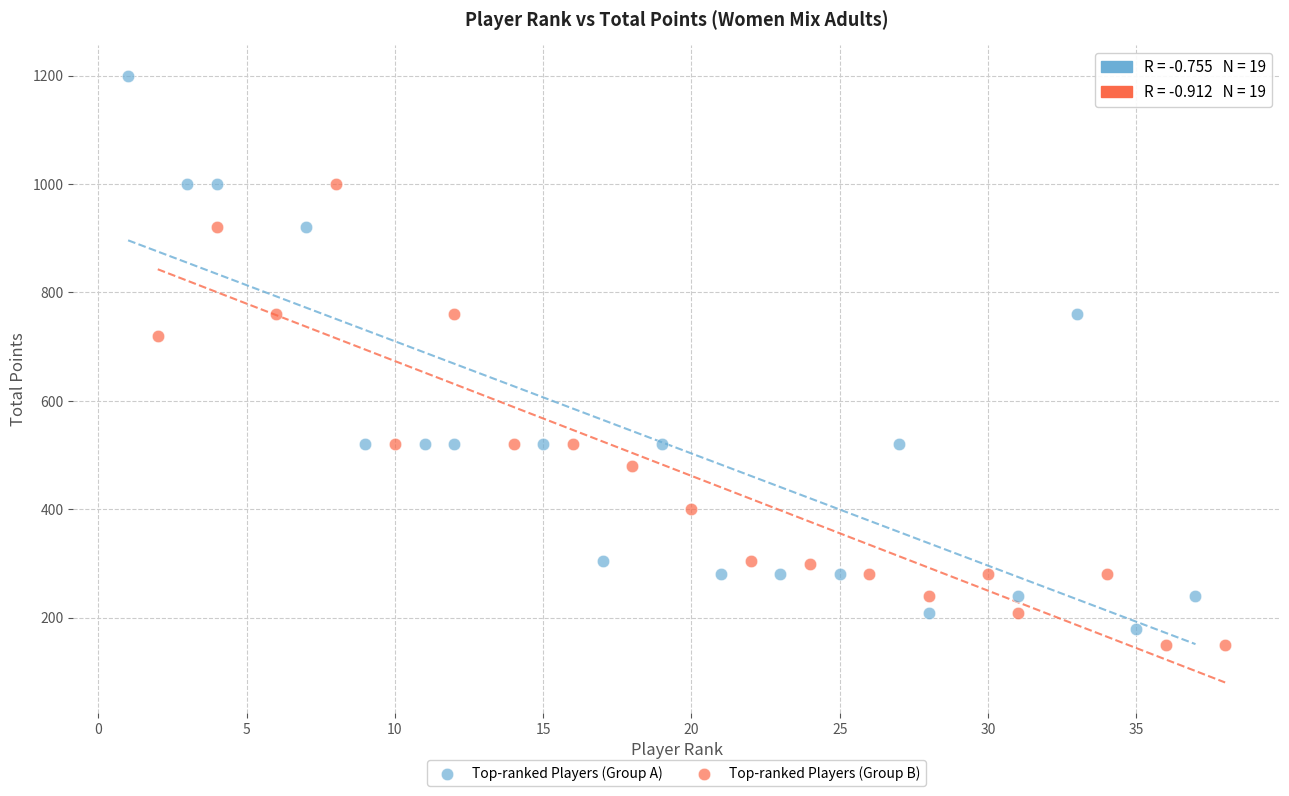

Which series has the widest spread of Y values?

Top-ranked Players (Group A)